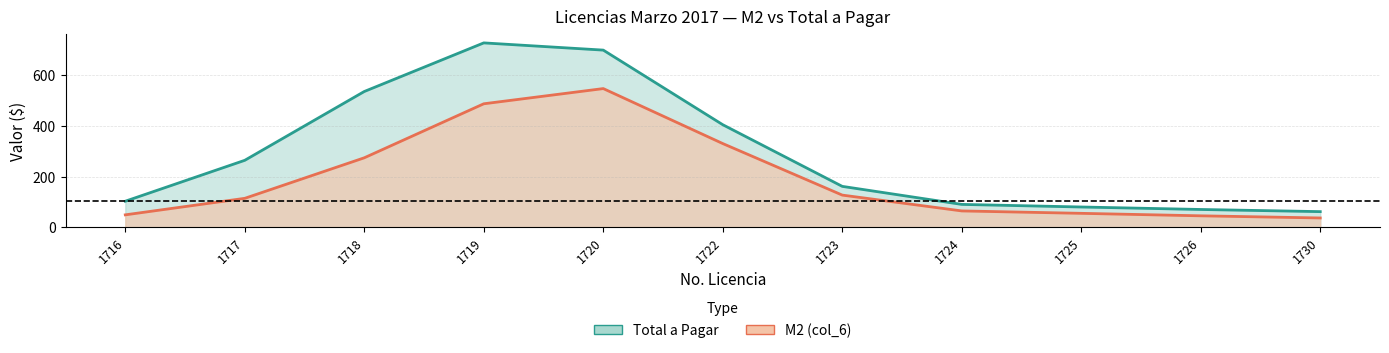

Between 1725 and 1718, which is larger?

1718